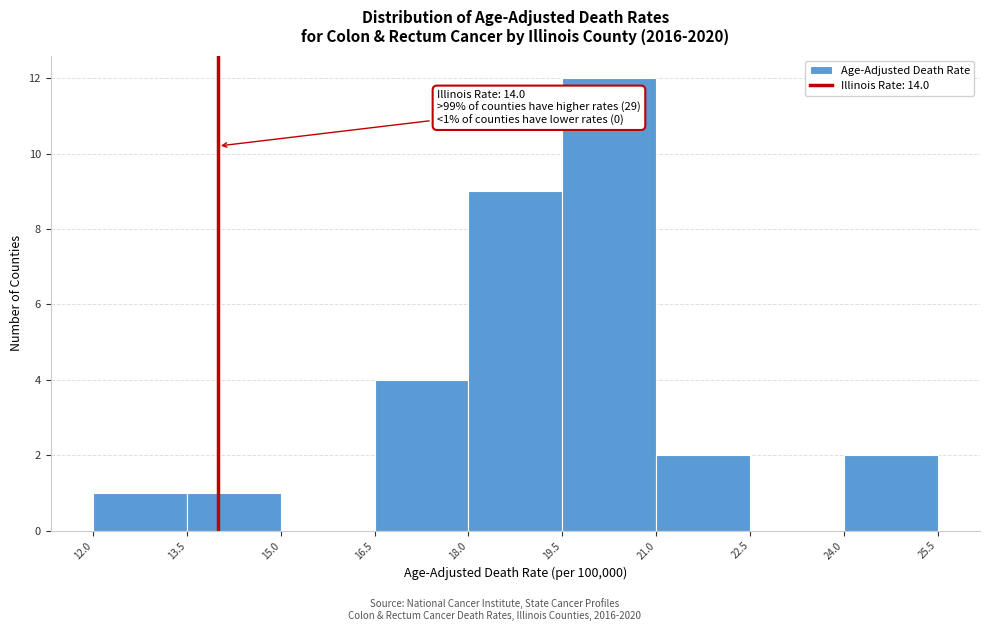

Over which range of the x-axis is the bar tallest?

19.5 to 21.0